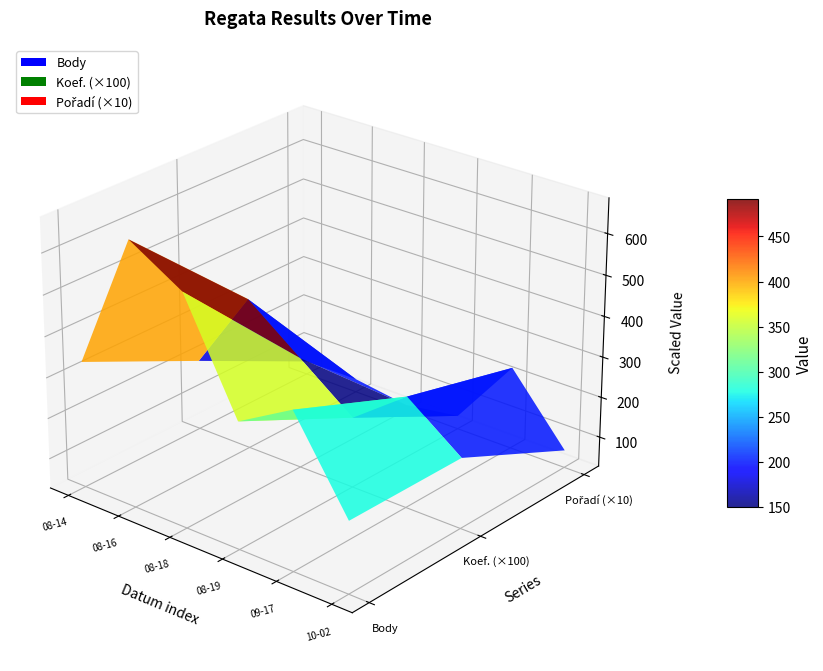

Reading left to right, extract all data points from this chart.

Body: 336	672	594	336	412	202
Koef.: 2	4	3	2	3	2
Pořadí: 6	6	4	6	23	7